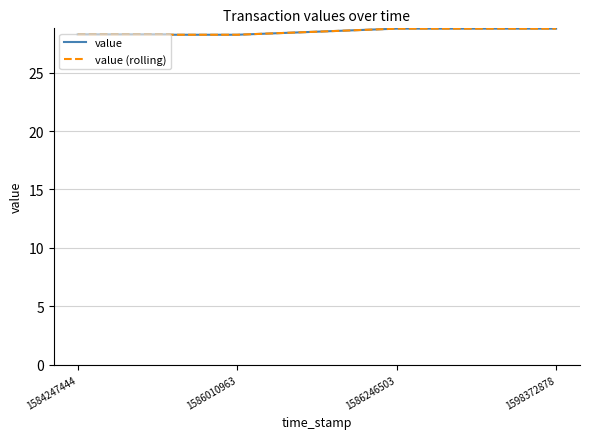

Does the chart have visible grid lines?

Yes